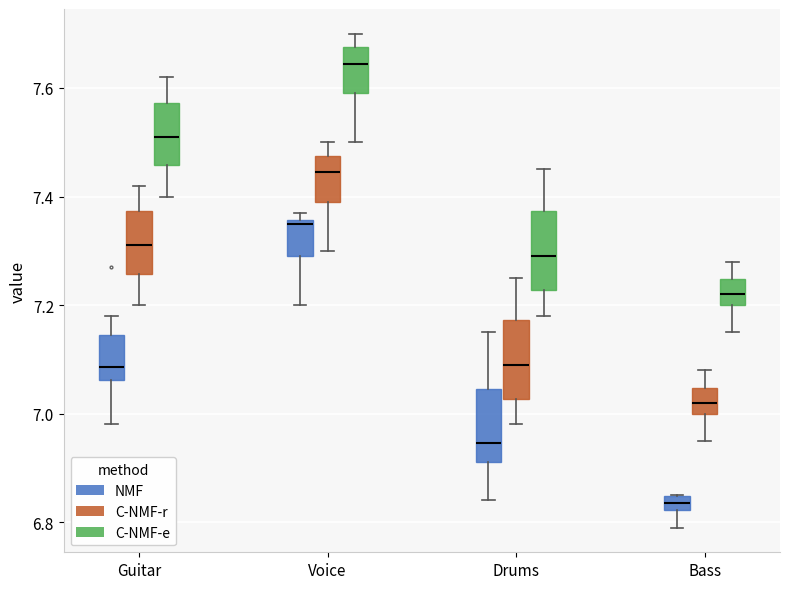

Where does the median line of the box for Drums (NMF) sit on the y-axis? The values are not printed on the chart, so give them approximately, as read against the axis.

6.94